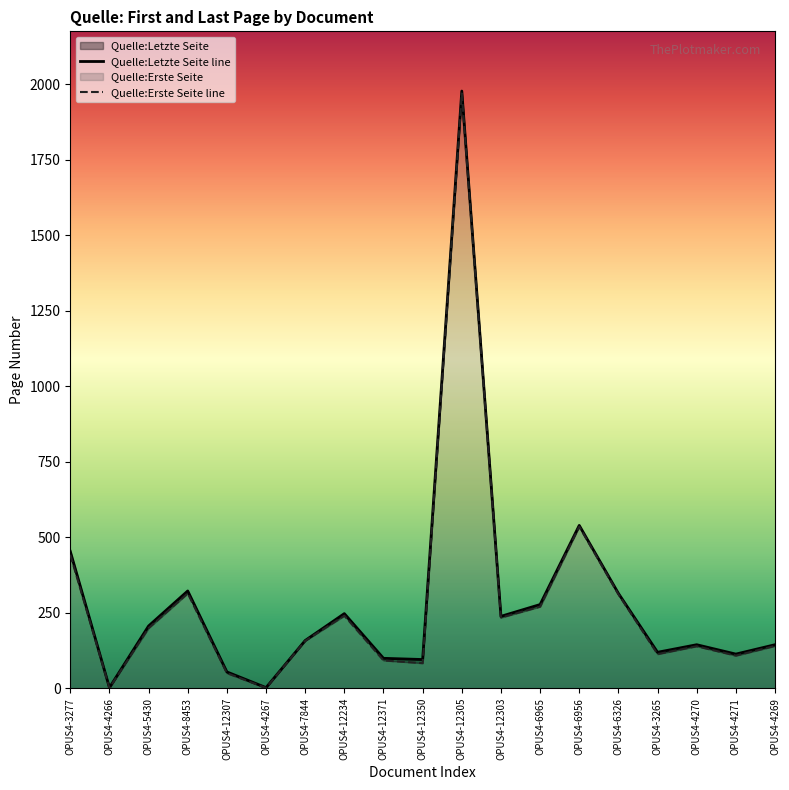

Which has a higher value, OPUS4-4271 or OPUS4-6956?

OPUS4-6956